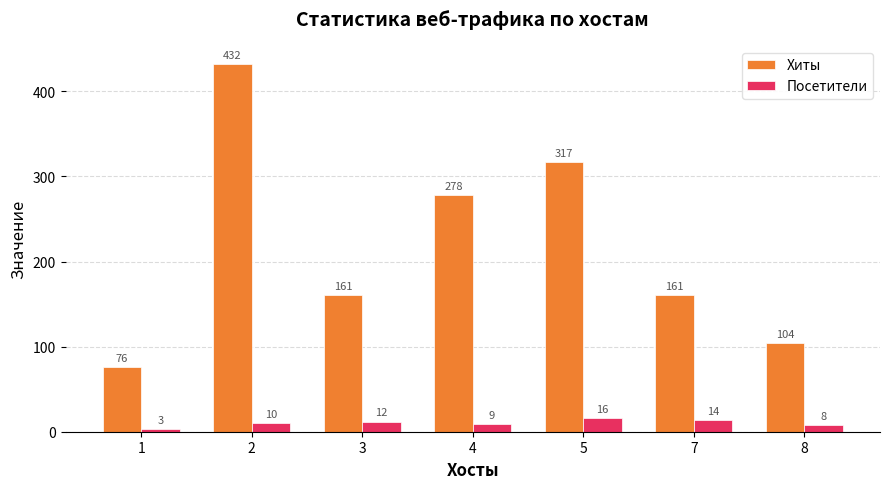

What value does the Хиты series have at 2, to the nearest 5?

430